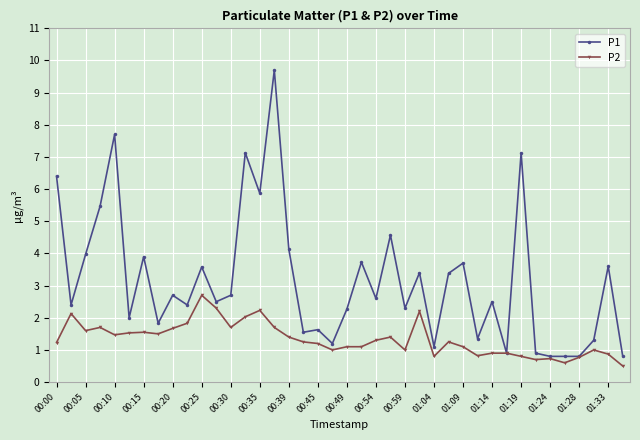

What is the maximum value shown in the chart?

9.7